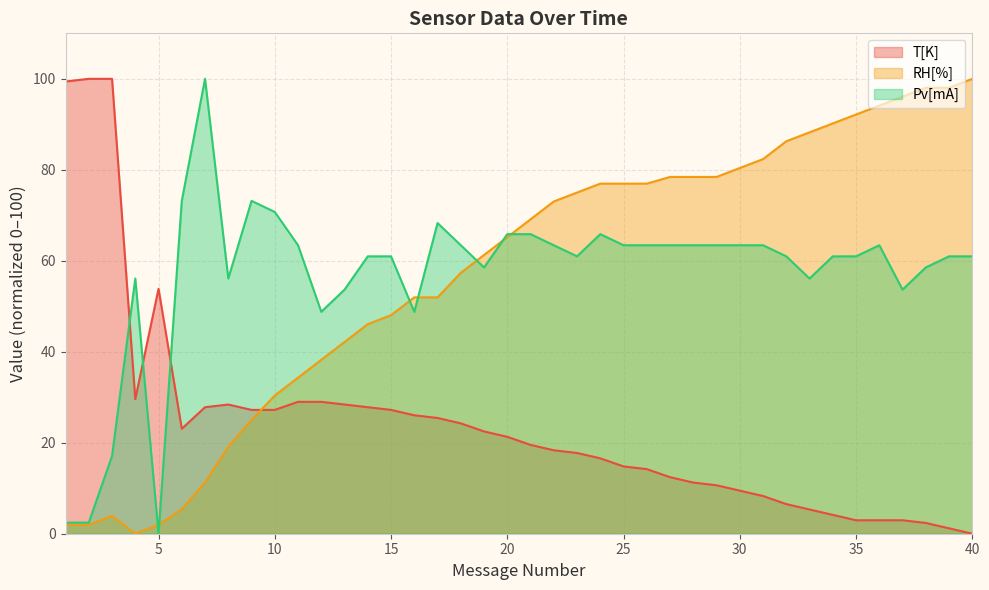

What is the difference between the maximum and minimum values in the T[K] series?

100.0